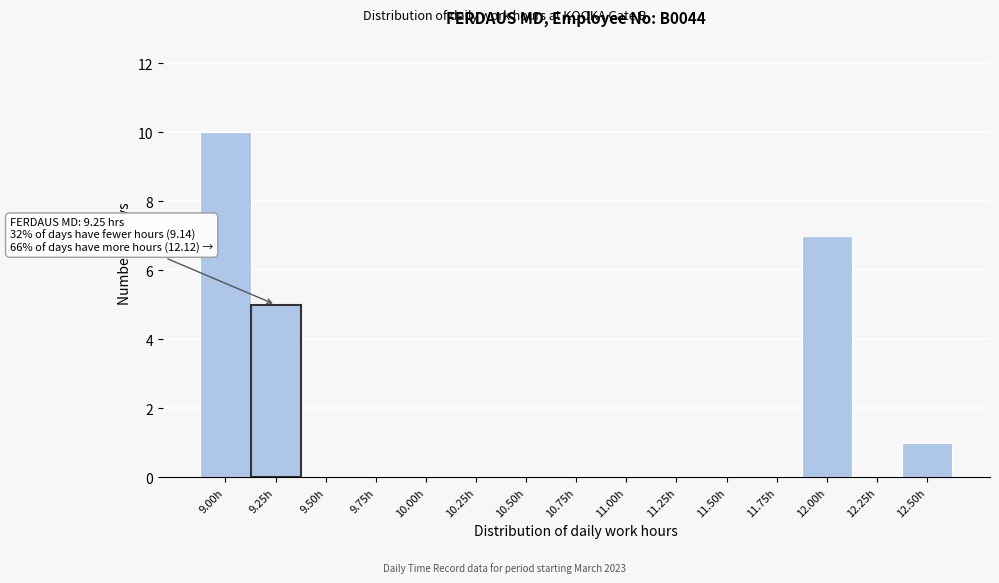

Reading right to left, transcribe all the data shown in this chart.

12.50h=1	12.25h=0	12.00h=7	11.75h=0	11.50h=0	11.25h=0	11.00h=0	10.75h=0	10.50h=0	10.25h=0	10.00h=0	9.75h=0	9.50h=0	9.25h=5	9.00h=10